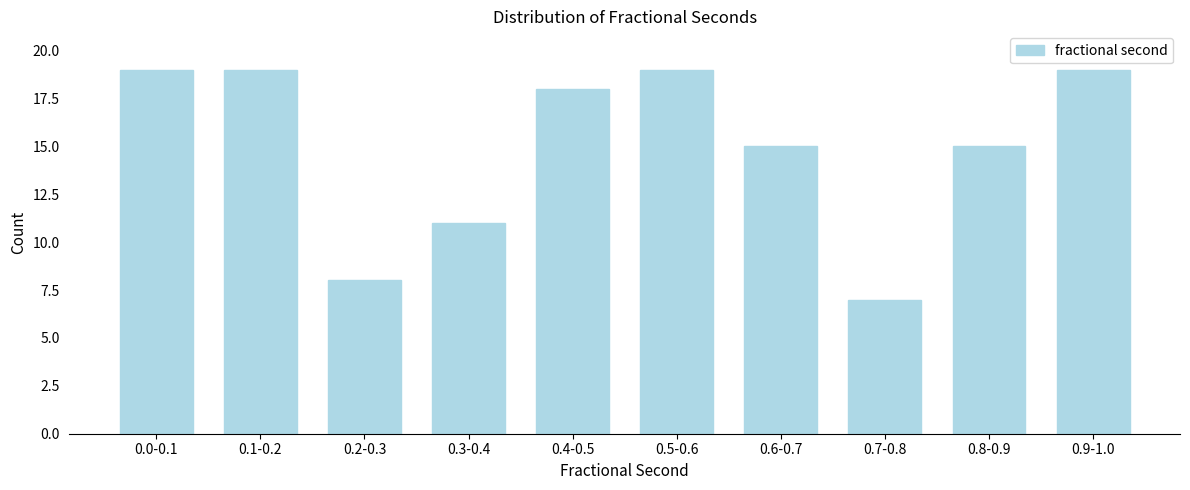

Reading left to right, what are all the values shown in this chart?

0.0-0.1=19	0.1-0.2=19	0.2-0.3=8	0.3-0.4=11	0.4-0.5=18	0.5-0.6=19	0.6-0.7=15	0.7-0.8=7	0.8-0.9=15	0.9-1.0=19